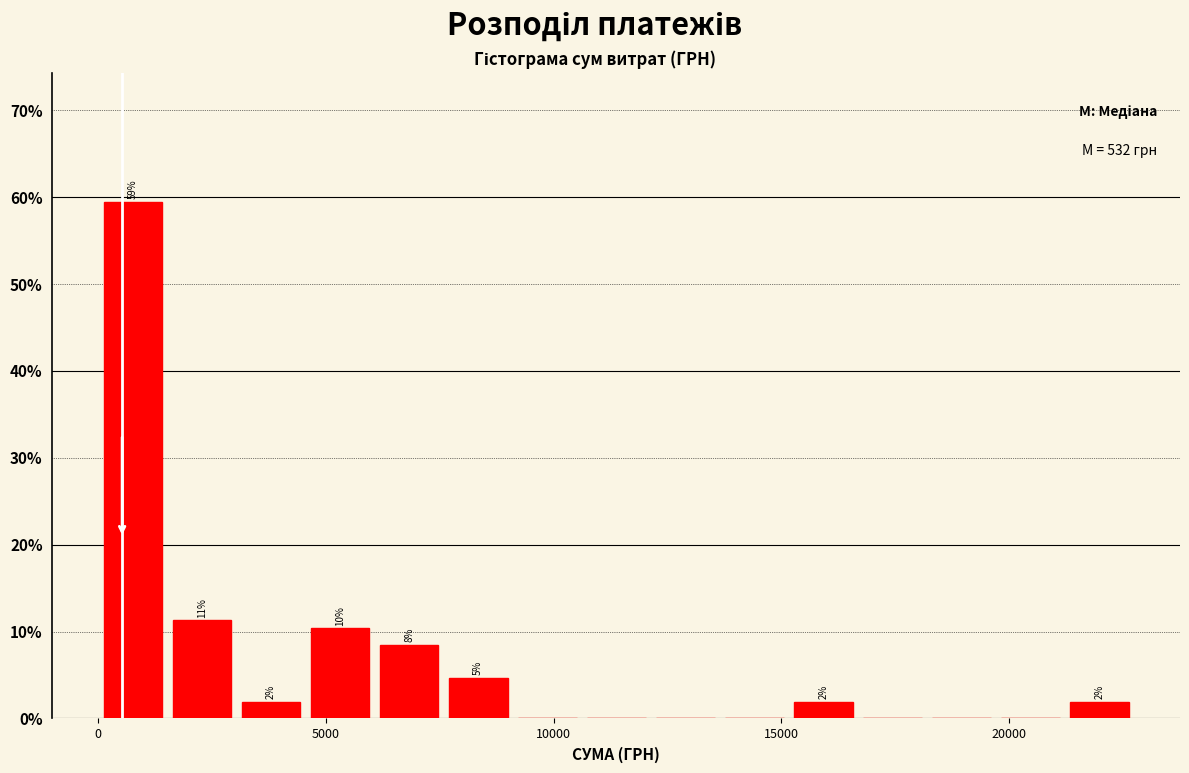

Read against the x-axis, roughly where is the centre of the tallest bar?

1000